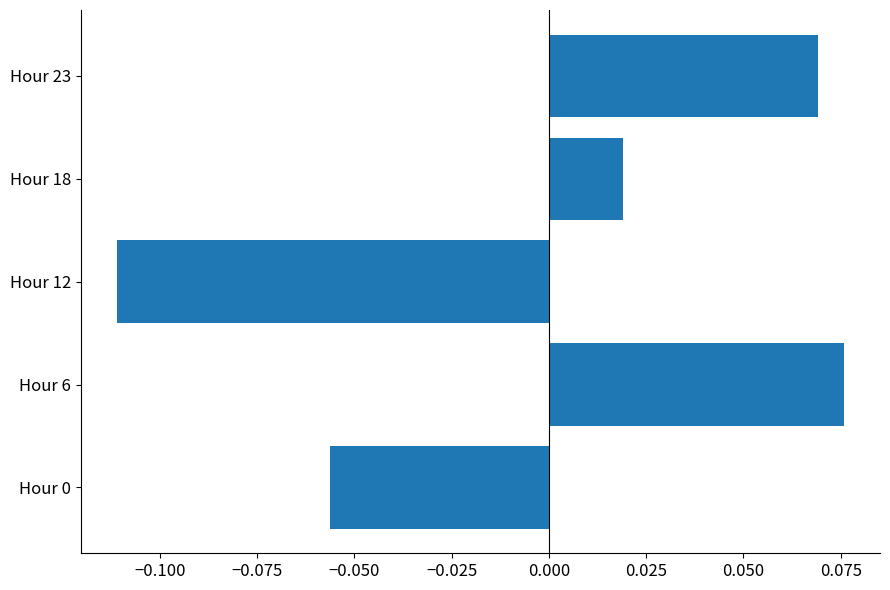

Does the chart contain stacked bars?

No